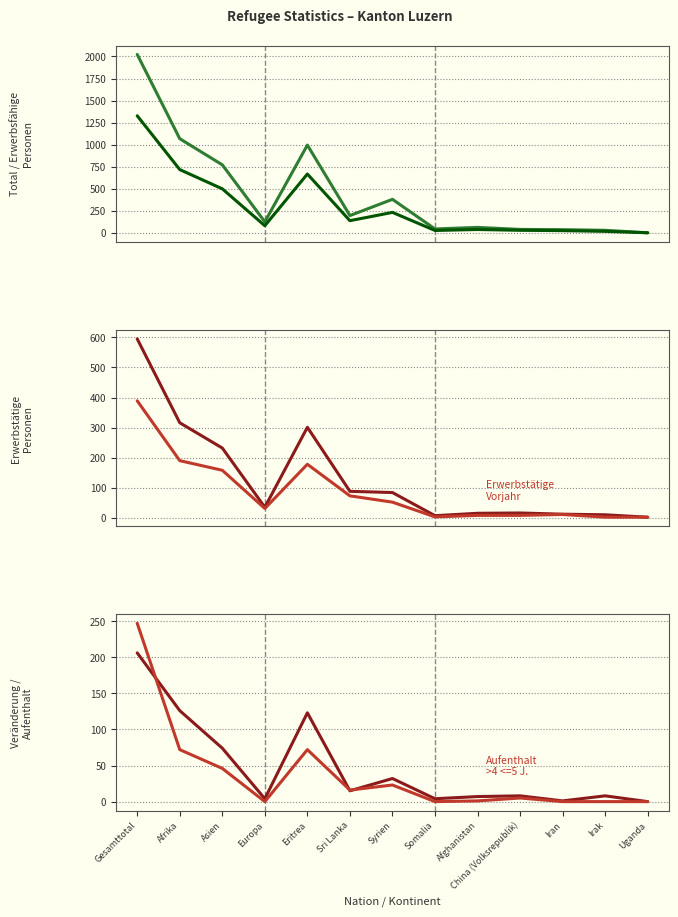

True or false: Erwerbsfähige Personen and Erwerbstätige Vorjahr intersect in this chart.

False